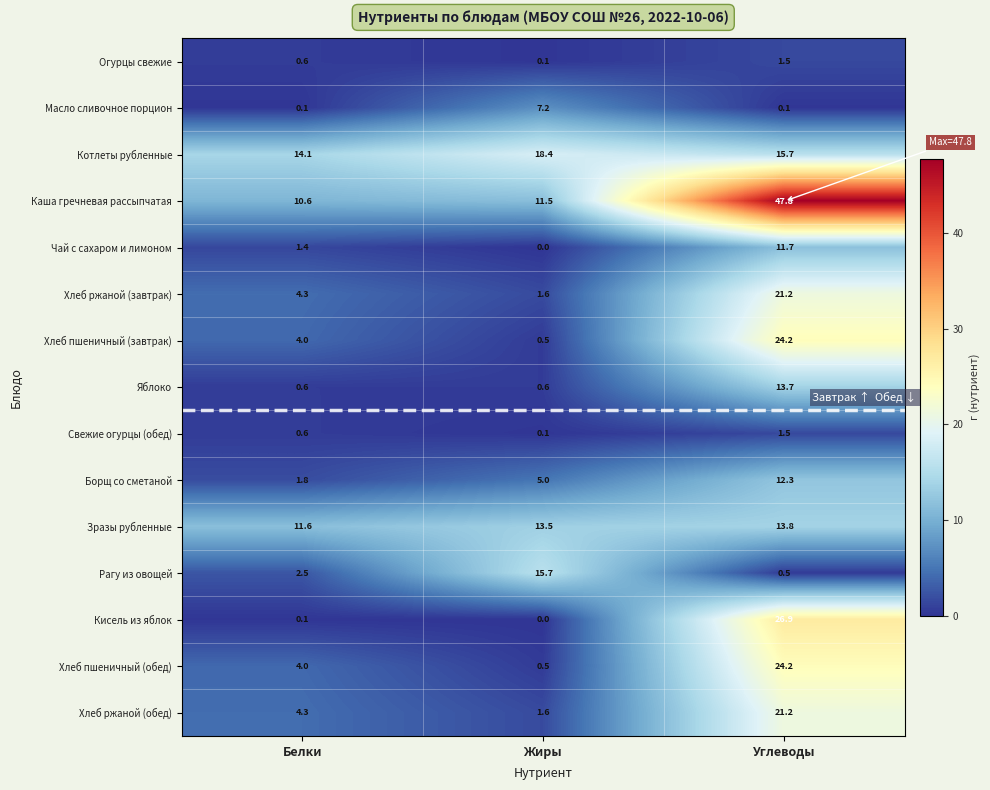

The Хлеб пшеничный (завтрак) series shows 24.2 at Углеводы. True or false?

True